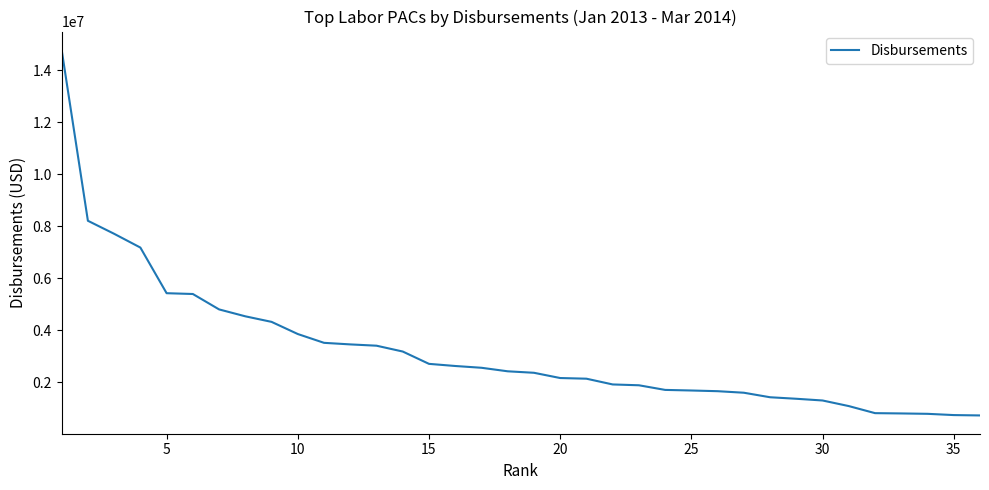

What is the greatest value displayed?

14787294.3